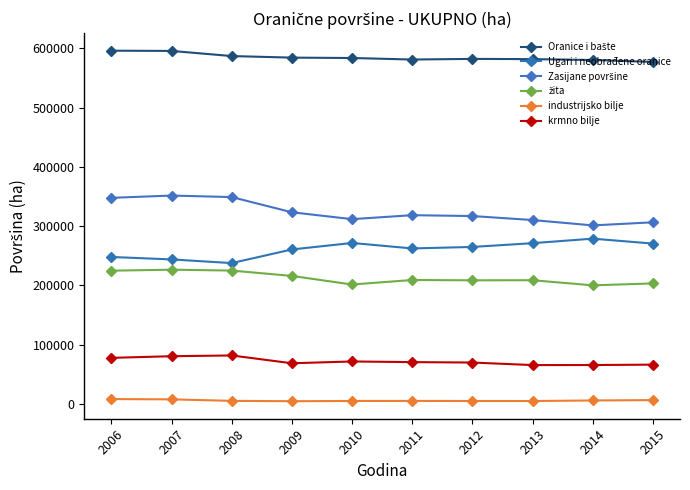

True or false: krmno bilje and Oranice i bašte intersect in this chart.

False